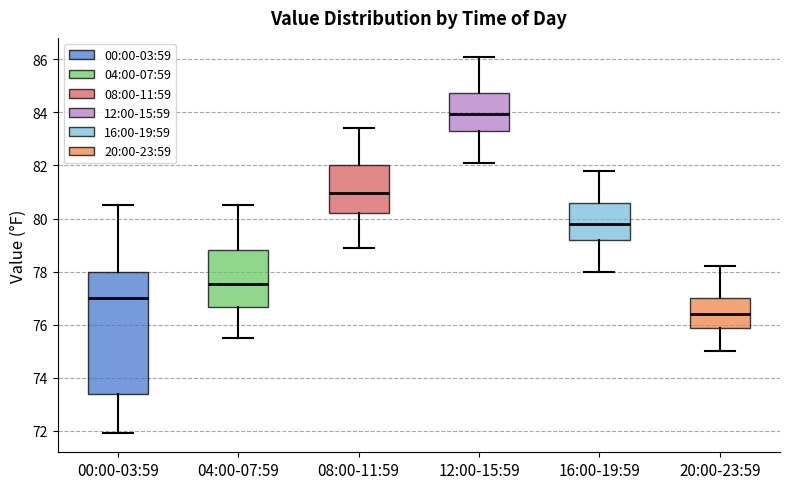

Where does the lower whisker of the box for 04:00-07:59 end on the y-axis? The values are not printed on the chart, so give them approximately, as read against the axis.

75.6